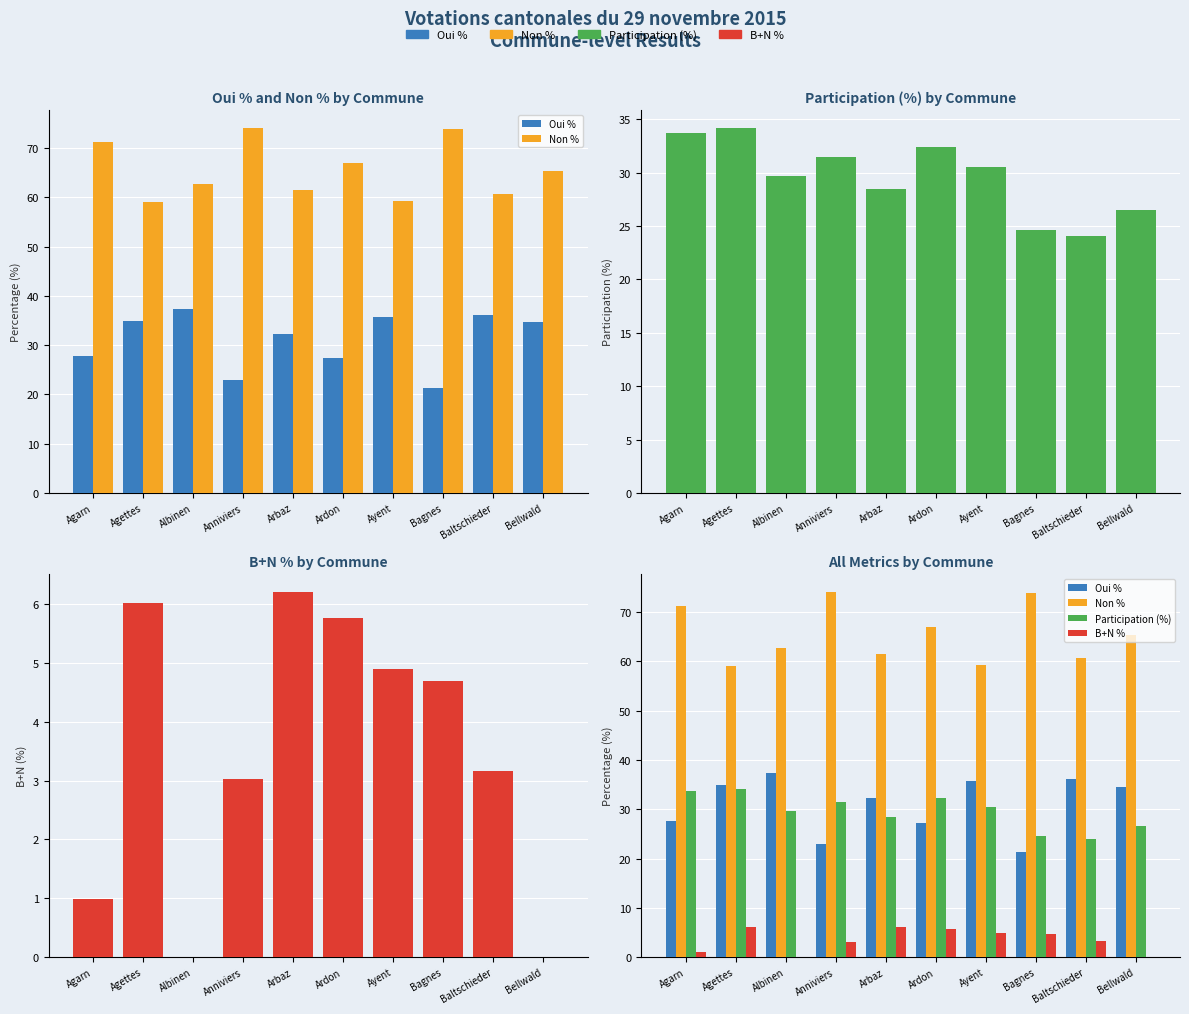

Rank the series by their maximum value, from lowest to highest.

B+N %, Participation (%), Oui %, Non %